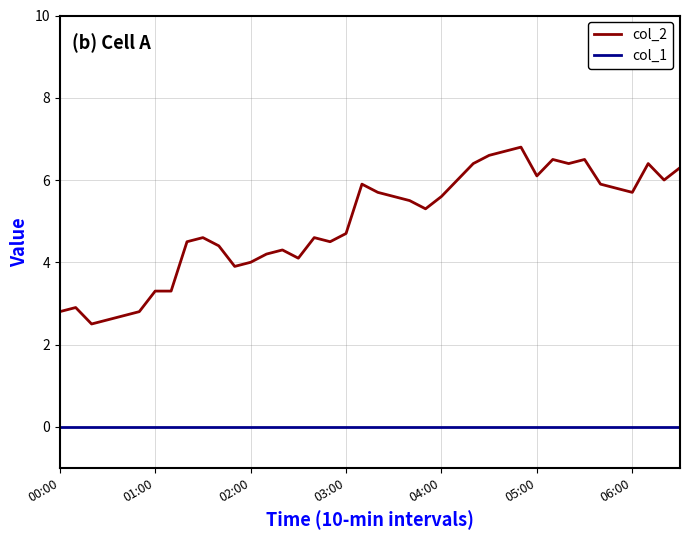

Rank the series by their average value, from highest to lowest.

col_2, col_1